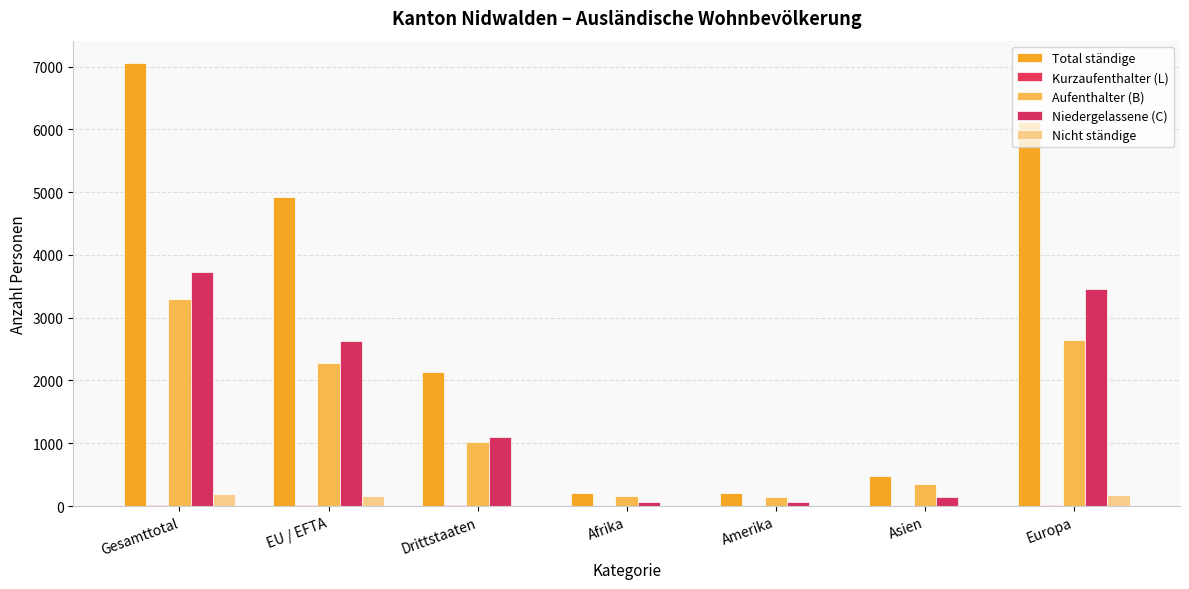

Count the number of categories in the chart.

7